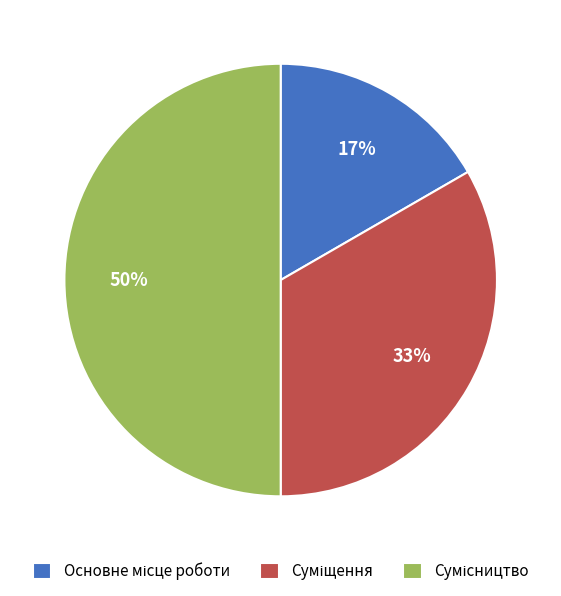

To the nearest percent, what is the average slice percentage?

33%